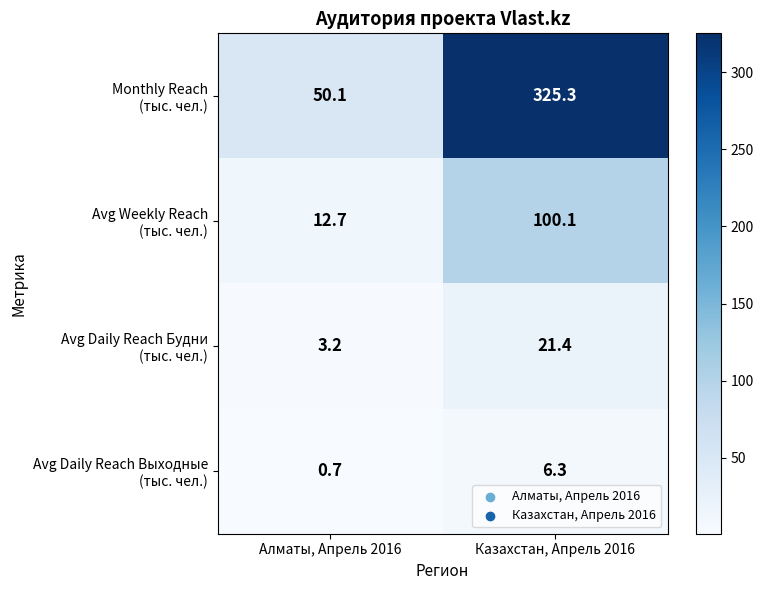

What is the maximum value shown in the chart?

325.3